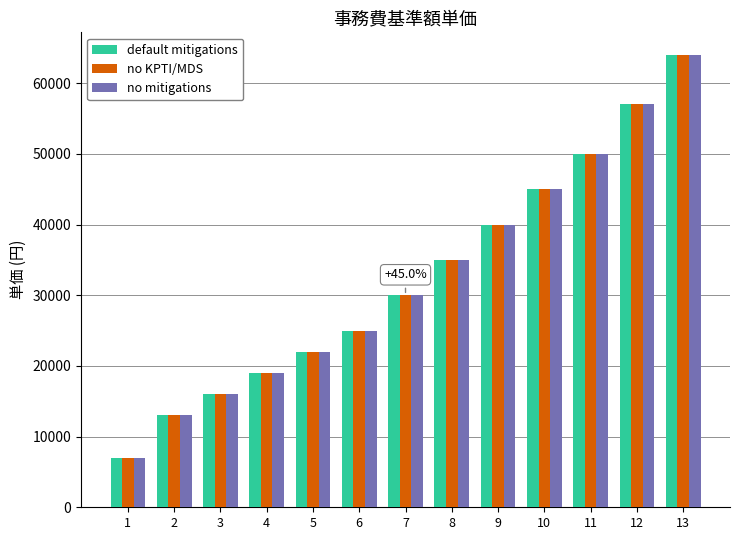

What is the difference between the second highest and minimum values in the no mitigations series?

50000